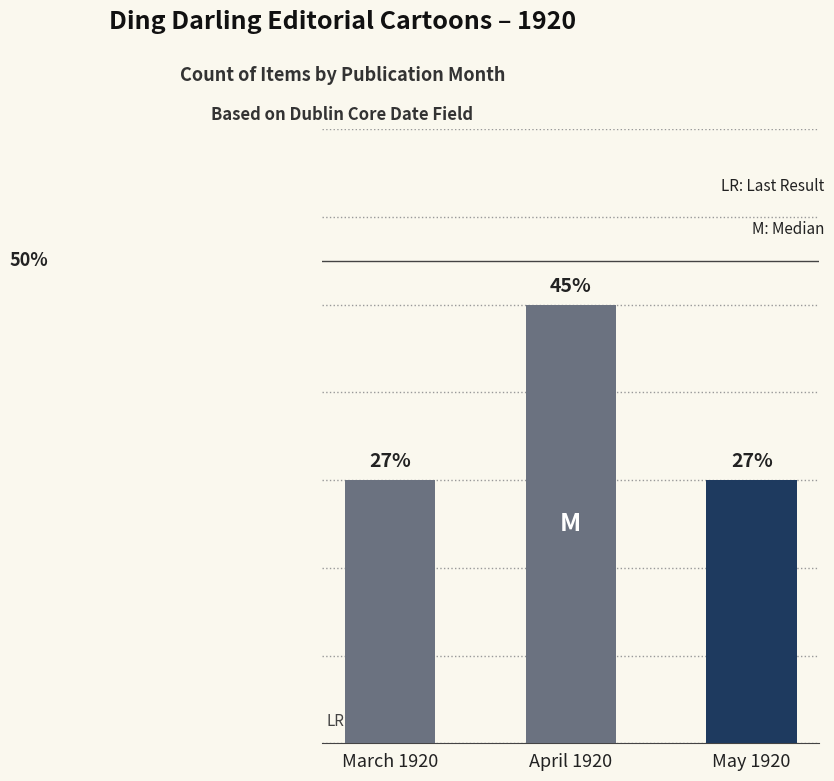

Are the bars horizontal?

No